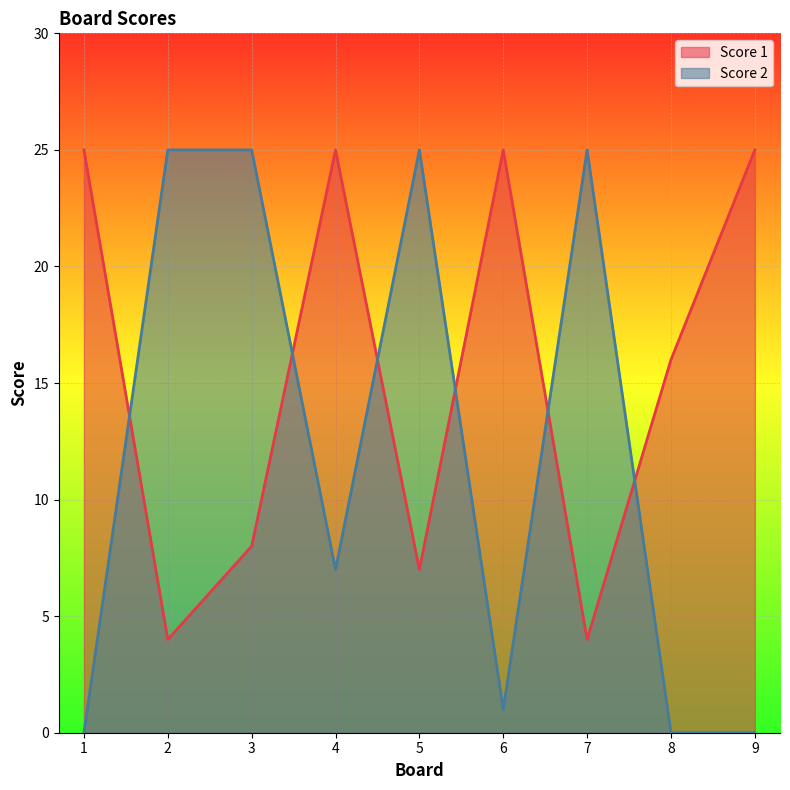

At 8, list the series in order from smallest to largest.

Score 2, Score 1